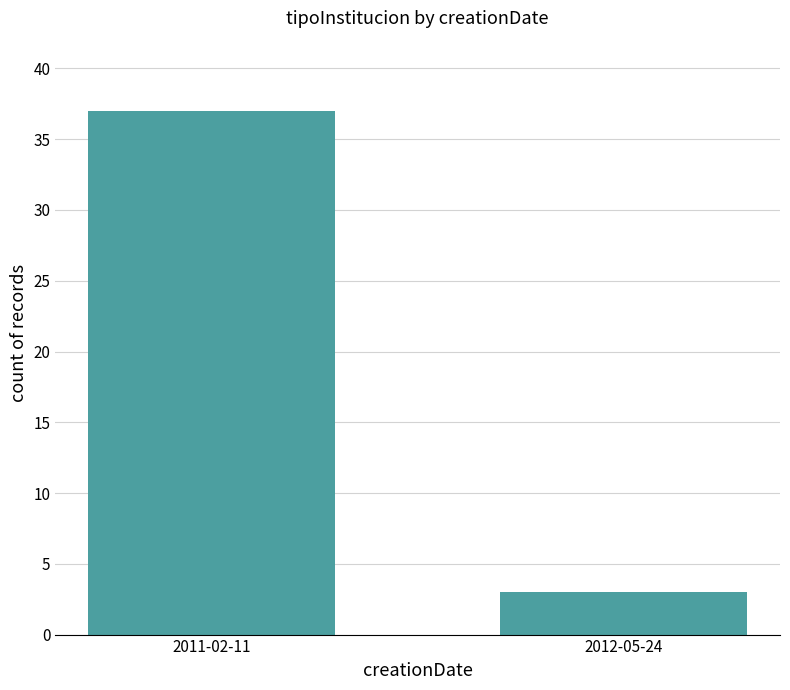

Does the chart contain stacked bars?

No